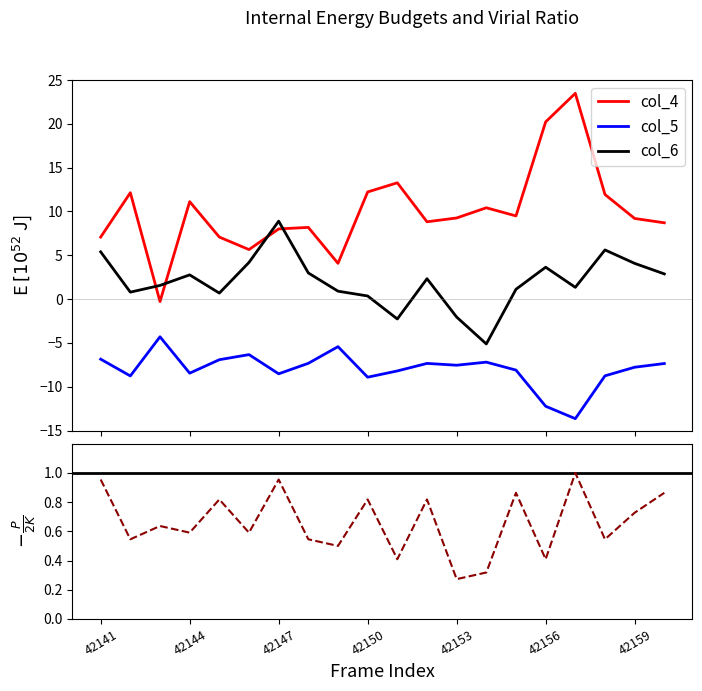

Is it true that col_6 equals 0.2 at 42145?

False